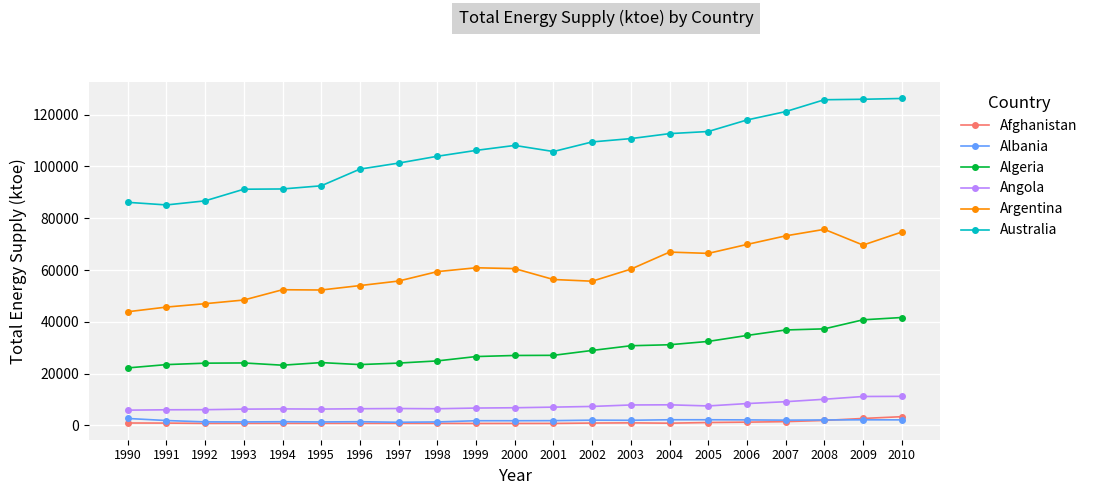

What is the value of the Afghanistan point at the 10th from the left?

738.7